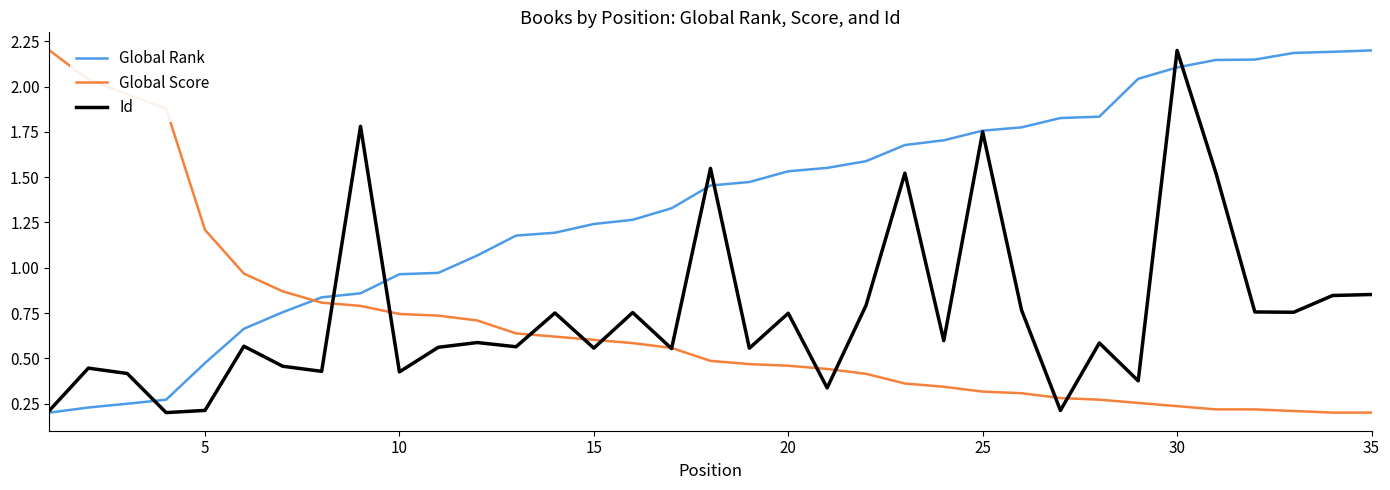

What is the highest value of the Global Score series?

2.2